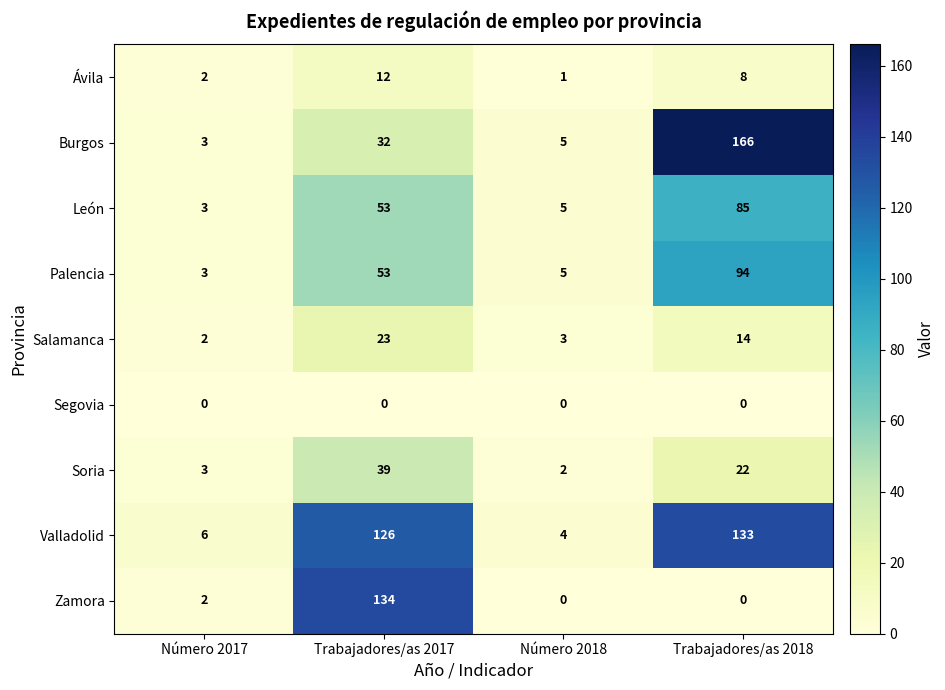

How many values in the Ávila series are below 8?

2